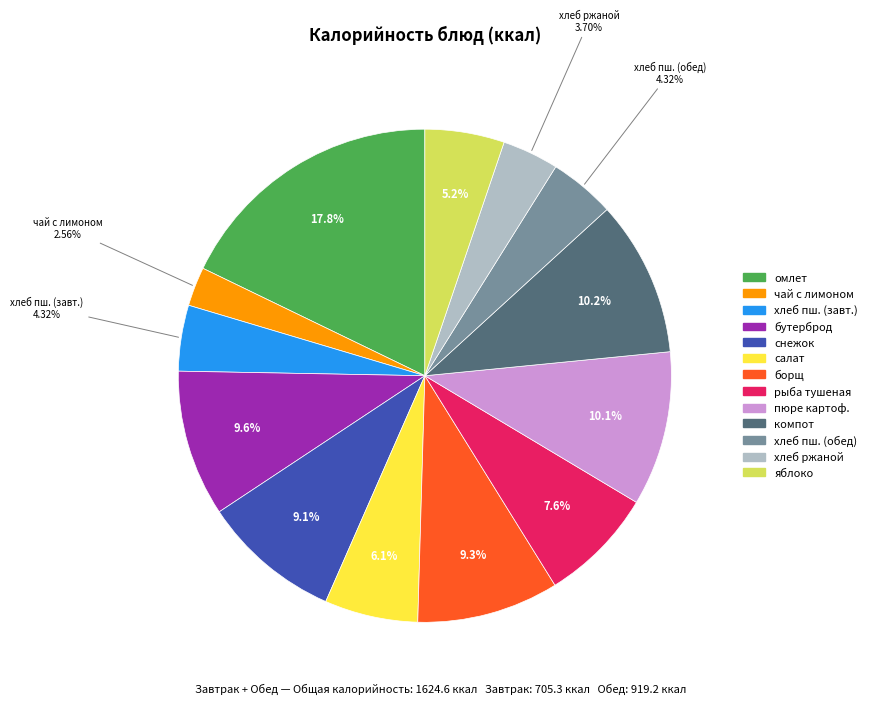

Is there a majority slice in this chart?

No